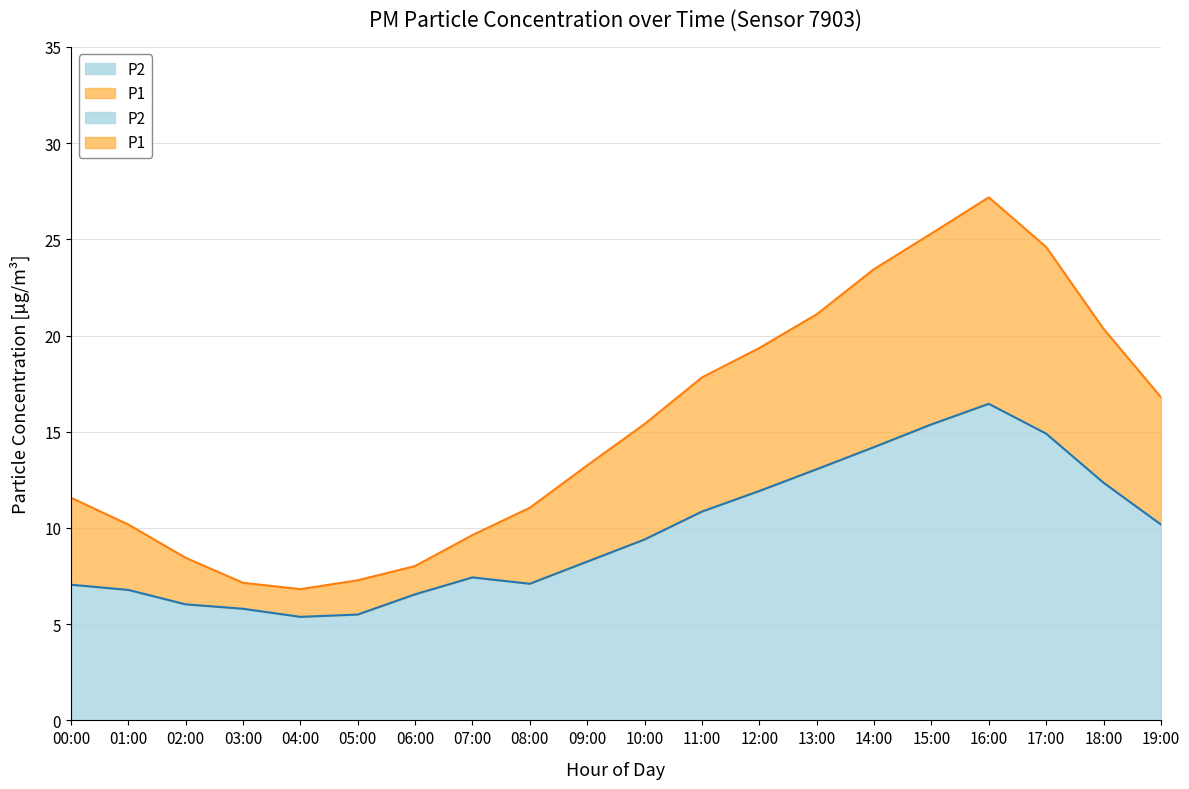

The P1 series shows 35.8 at 16:00. True or false?

False